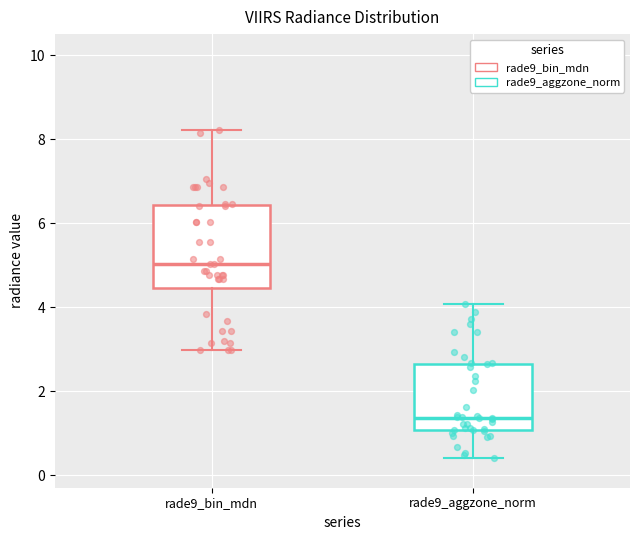

Reading left to right, transcribe this box plot: for each box, give where its median line is, the range the box spans, and where its two whiskers end, as read against the y-axis. The values are not printed on the chart, so give them approximately, as read against the axis.

rade9_bin_mdn: median 5.0, box 4.4 to 6.4, whiskers 3.0 to 8.2
rade9_aggzone_norm: median 1.4, box 1.0 to 2.6, whiskers 0.4 to 4.0